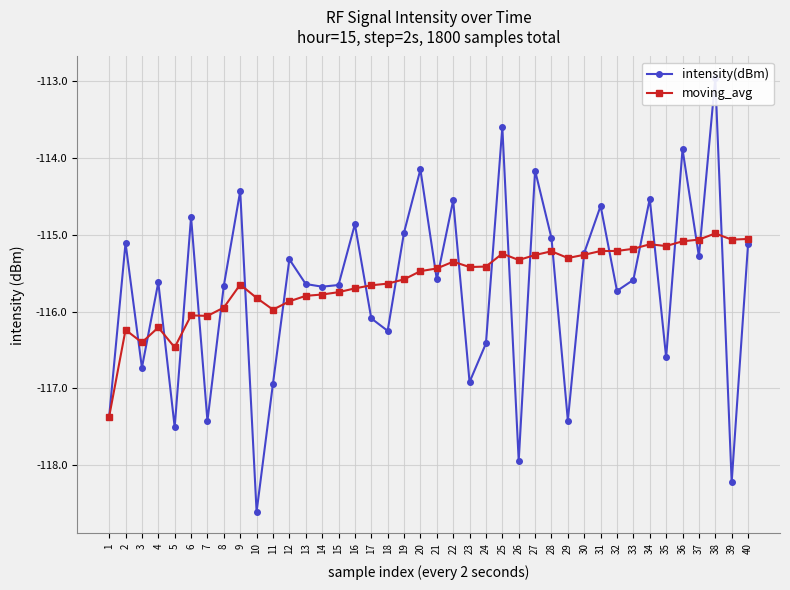

Reading left to right, what are all the values shown in this chart?

intensity(dBm): 1=-117.4	2=-115.1	3=-116.7	4=-115.6	5=-117.5	6=-114.8	7=-117.4	8=-115.7	9=-114.4	10=-118.6	11=-116.9	12=-115.3	13=-115.6	14=-115.7	15=-115.7	16=-114.9	17=-116.1	18=-116.3	19=-115.0	20=-114.2	21=-115.6	22=-114.6	23=-116.9	24=-116.4	25=-113.6	26=-117.9	27=-114.2	28=-115.0	29=-117.4	30=-115.2	31=-114.6	32=-115.7	33=-115.6	34=-114.5	35=-116.6	36=-113.9	37=-115.3	38=-113.0	39=-118.2	40=-115.1
moving_avg: 1=-117.4	2=-116.2	3=-116.4	4=-116.2	5=-116.5	6=-116.1	7=-116.1	8=-115.9	9=-115.6	10=-115.8	11=-116.0	12=-115.9	13=-115.8	14=-115.8	15=-115.7	16=-115.7	17=-115.7	18=-115.6	19=-115.6	20=-115.5	21=-115.4	22=-115.4	23=-115.4	24=-115.4	25=-115.2	26=-115.3	27=-115.3	28=-115.2	29=-115.3	30=-115.3	31=-115.2	32=-115.2	33=-115.2	34=-115.1	35=-115.1	36=-115.1	37=-115.1	38=-115.0	39=-115.1	40=-115.1